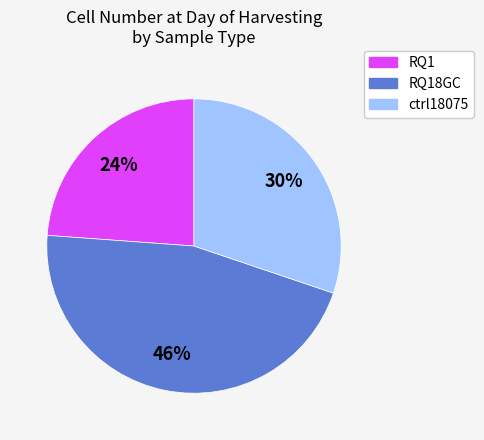

Does any single category account for the majority?

No